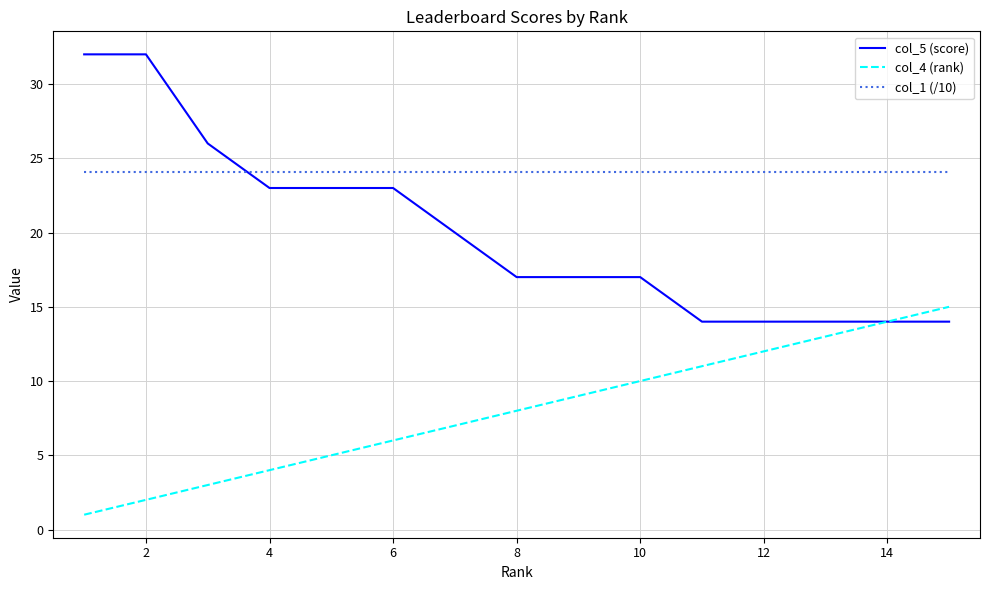

Count the number of categories in the chart.

15